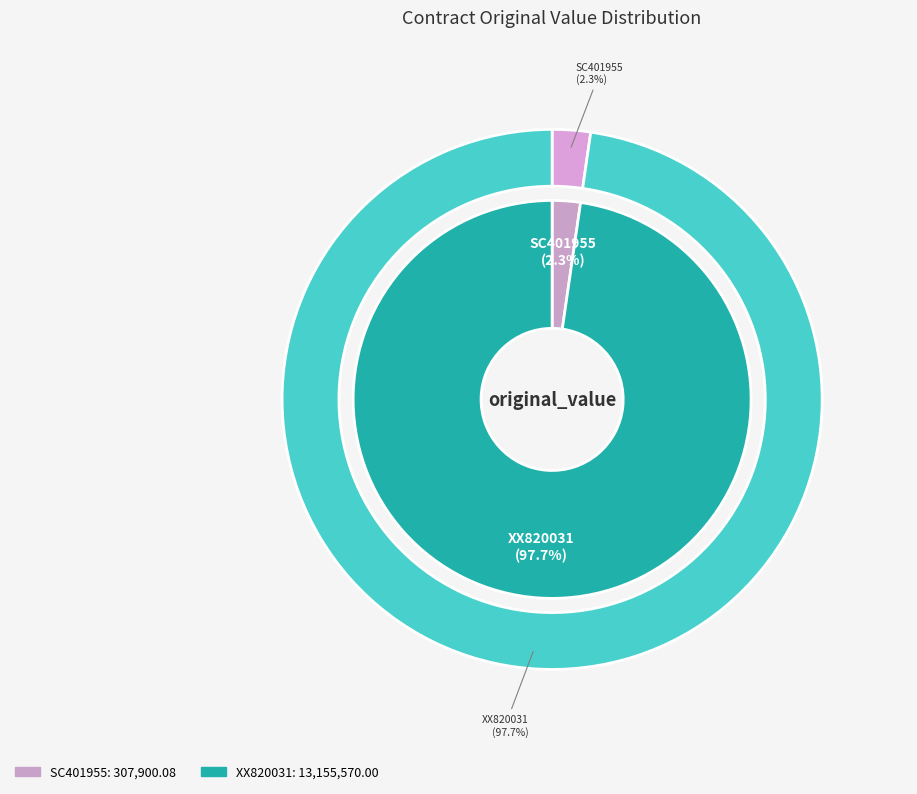

Count the number of slices in the pie.

2